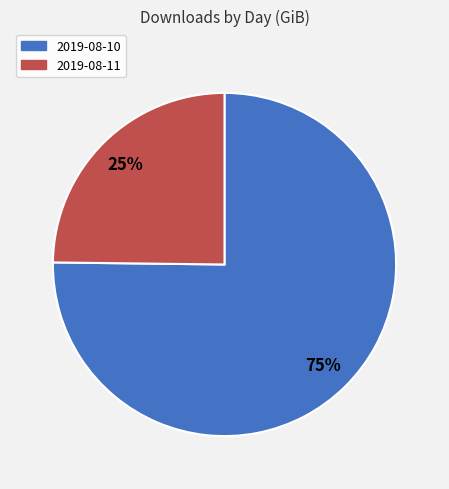

Which slice is the smallest?

2019-08-11